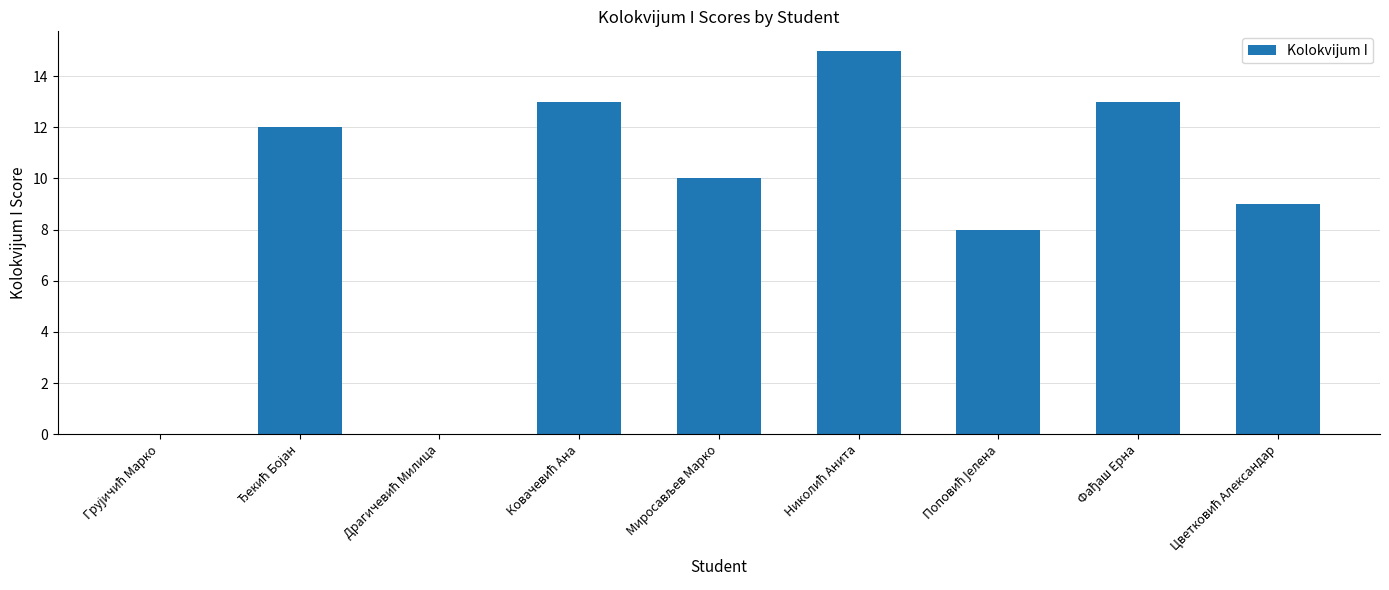

What is the greatest value displayed?

15